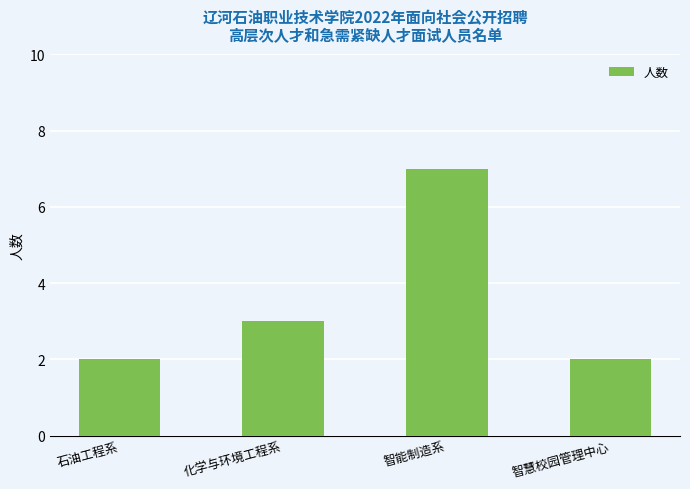

At which label is the value closest to 4?

化学与环境工程系